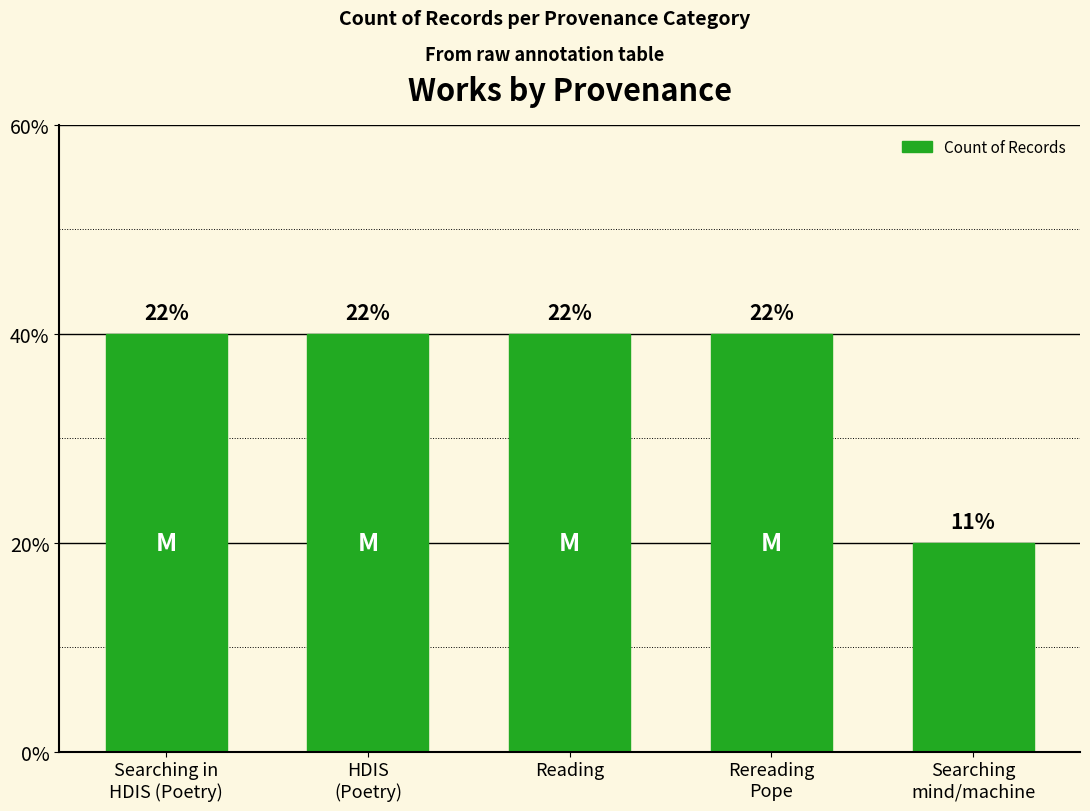

Which category has the lowest value across all series?

Searching
mind/machine